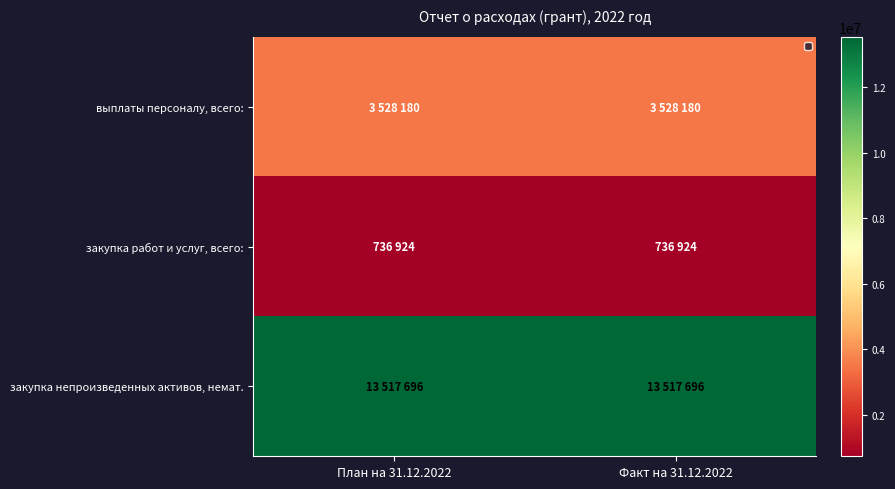

Which series has the largest total across all categories?

закупка непроизведенных активов, немат.